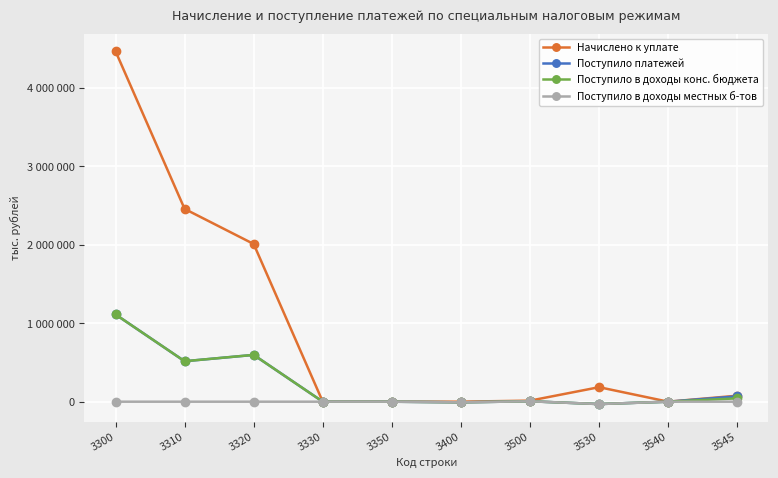

Which label corresponds to the largest value in the chart?

3300